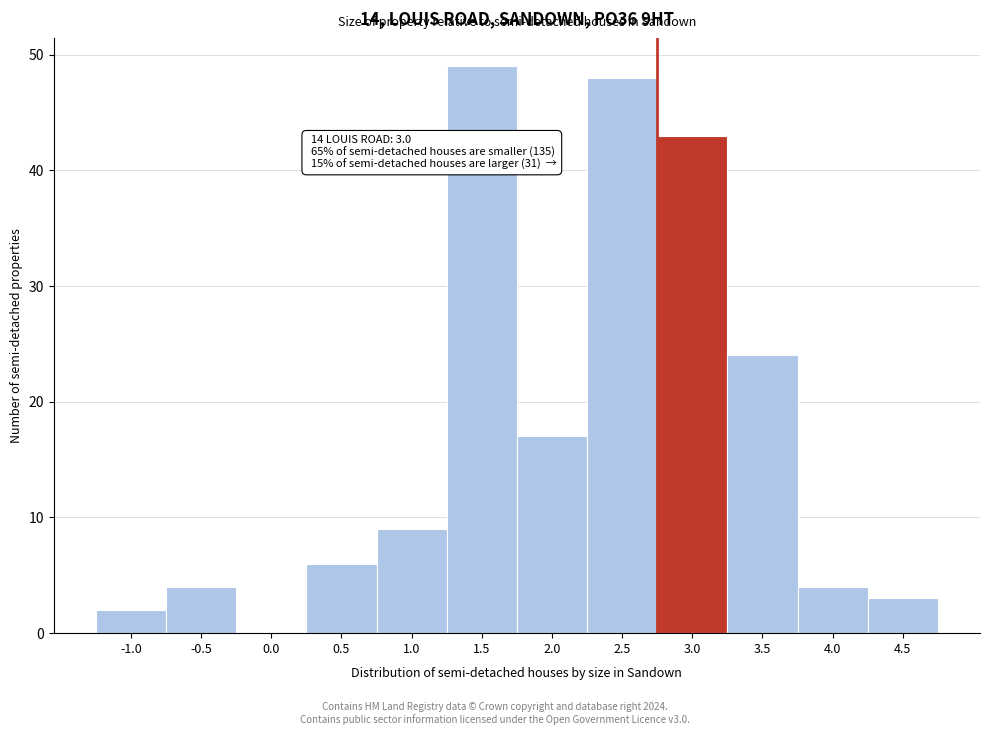

Reading left to right, transcribe all the data shown in this chart.

-1.0=2	-0.5=4	0.0=0	0.5=6	1.0=9	1.5=49	2.0=17	2.5=48	3.0=43	3.5=24	4.0=4	4.5=3